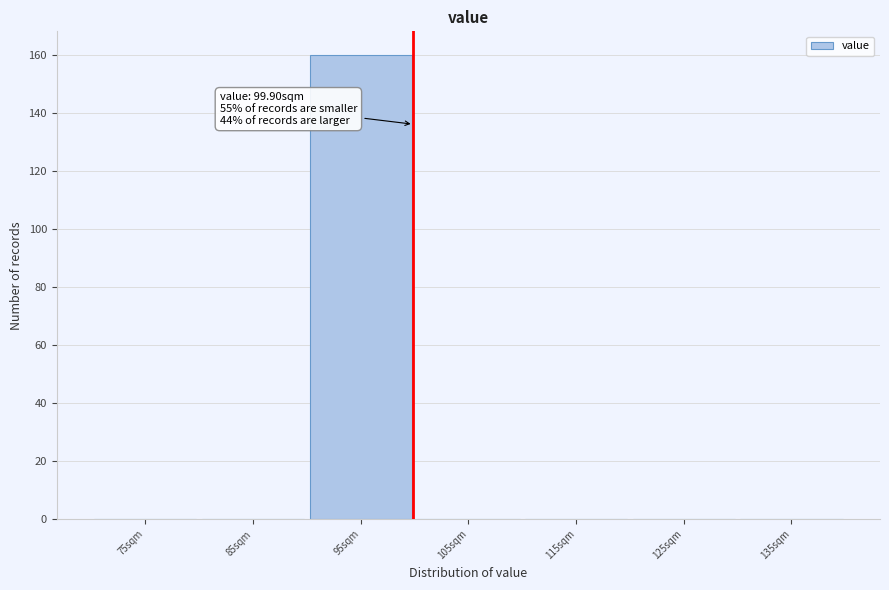

Over which range of the x-axis is the bar tallest?

90 to 100